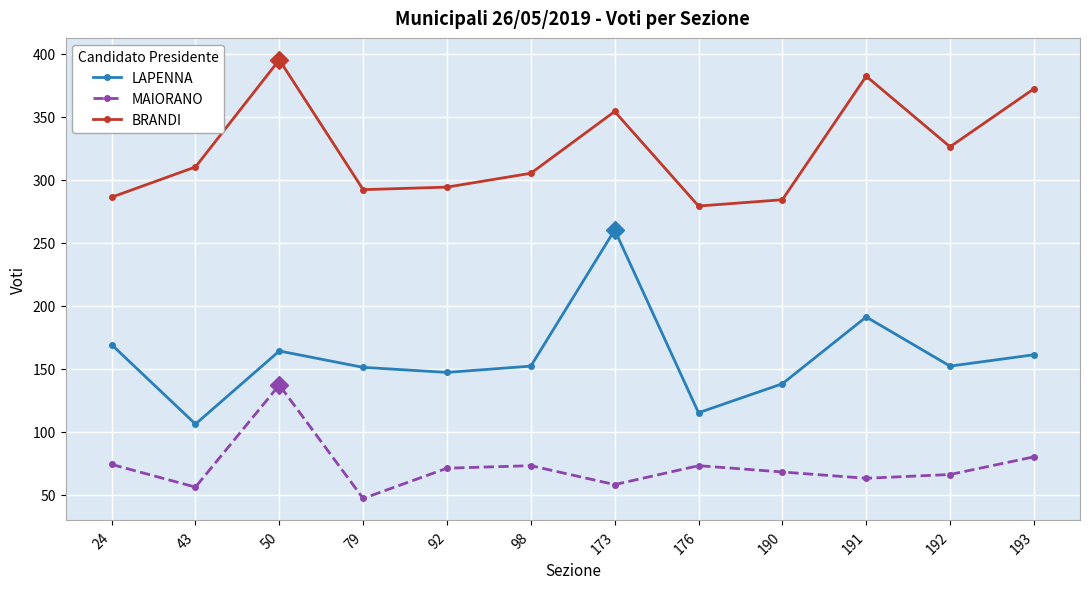

At which label does BRANDI reach its minimum?

176